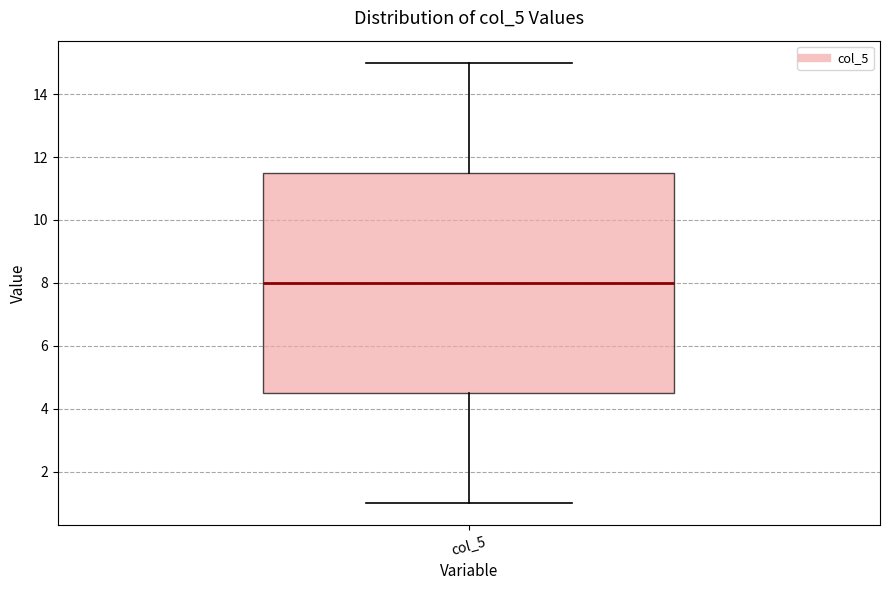

Transcribe this box plot: give where the median line is, the range the box spans, and where the two whiskers end, as read against the y-axis. The values are not printed on the chart, so give them approximately, as read against the axis.

median 8.0, box 4.6 to 11.6, whiskers 1.0 to 15.0